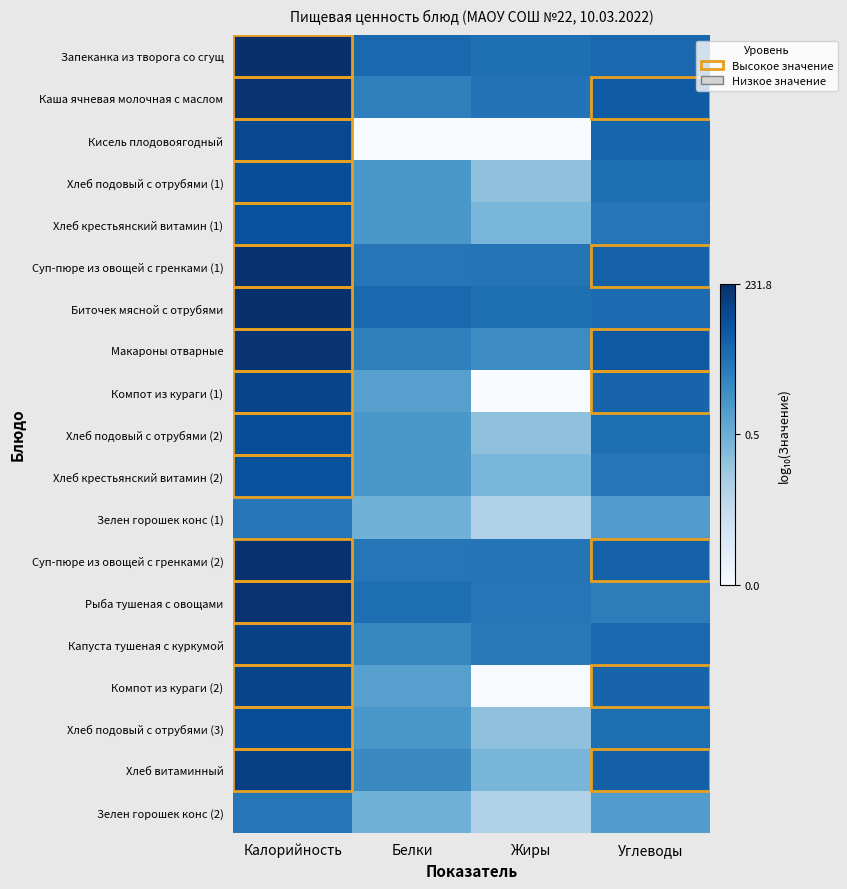

What is the total value across all series at Калорийность?

36.3